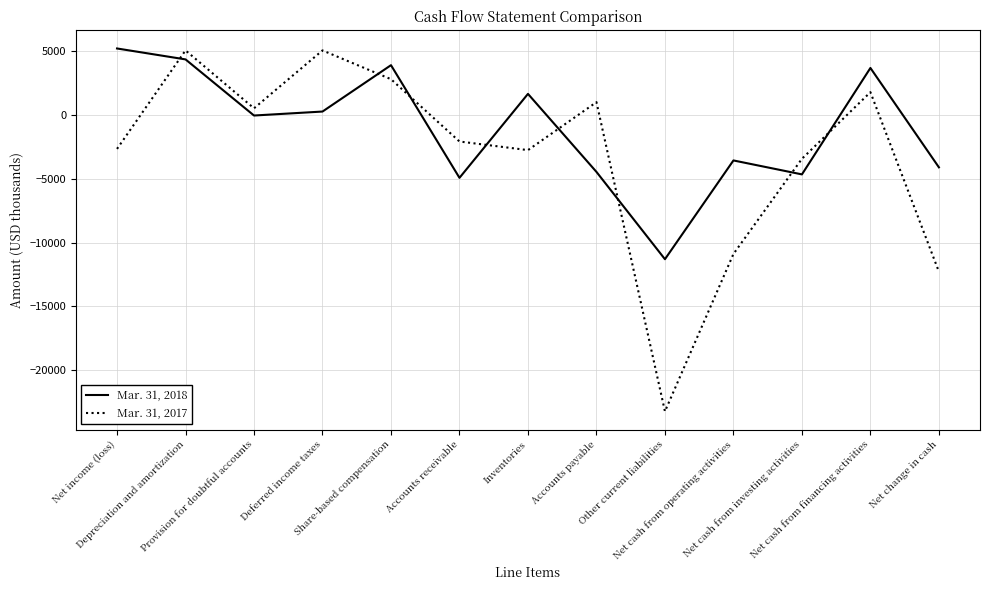

At which category is the sum across all series the highest?

Depreciation and amortization